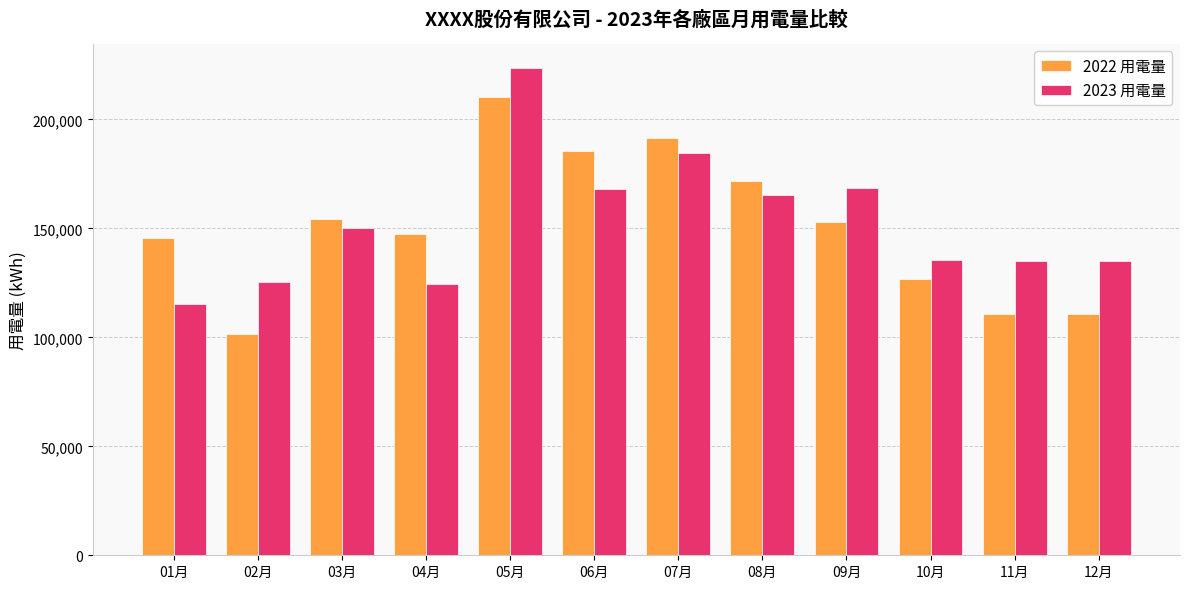

At which label does 2023 用電量 reach its peak?

05月